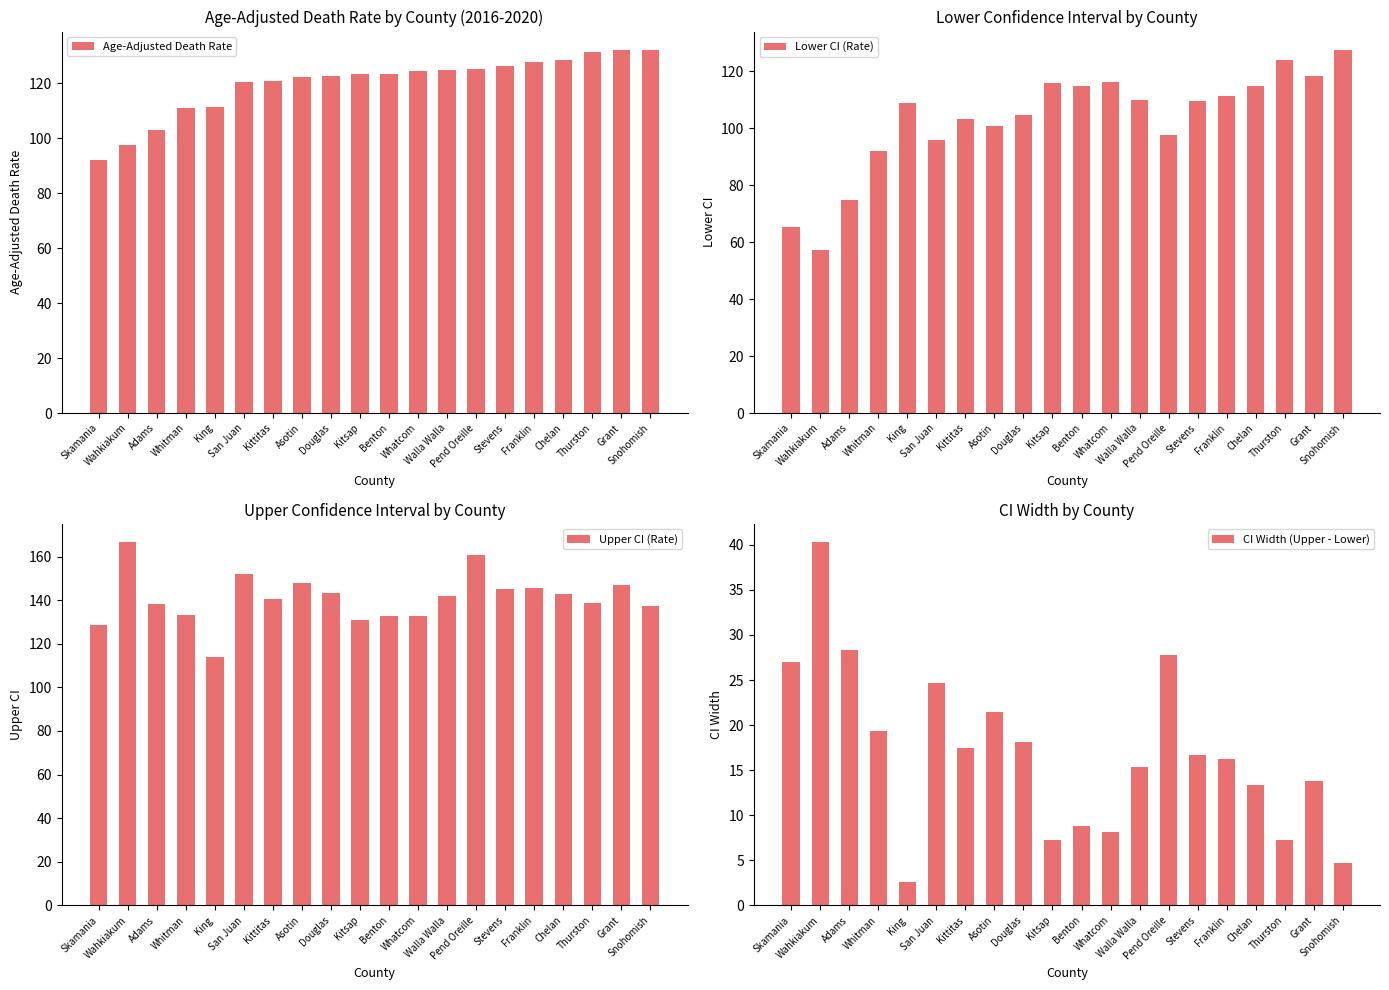

Rank the series by their maximum value, from lowest to highest.

CI Width (Upper - Lower), Lower CI (Rate), Age-Adjusted Death Rate, Upper CI (Rate)